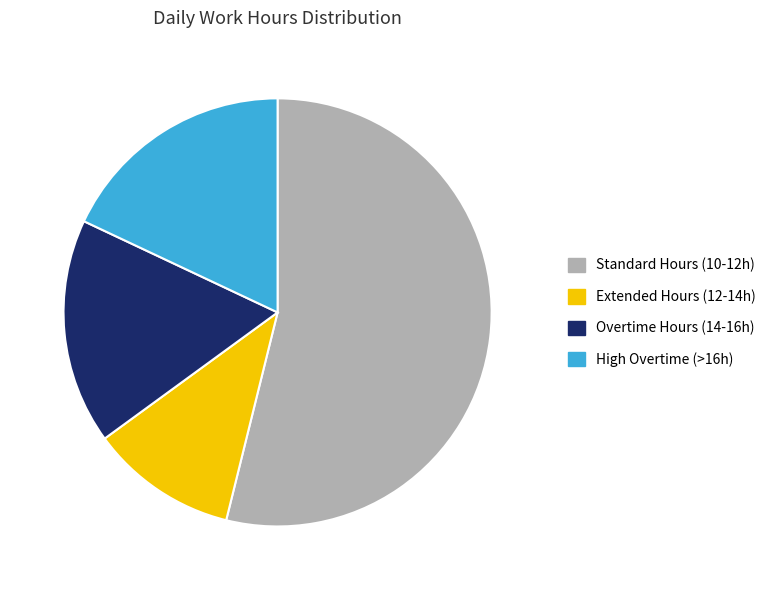

Is there any slice that represents more than half of the pie?

Yes